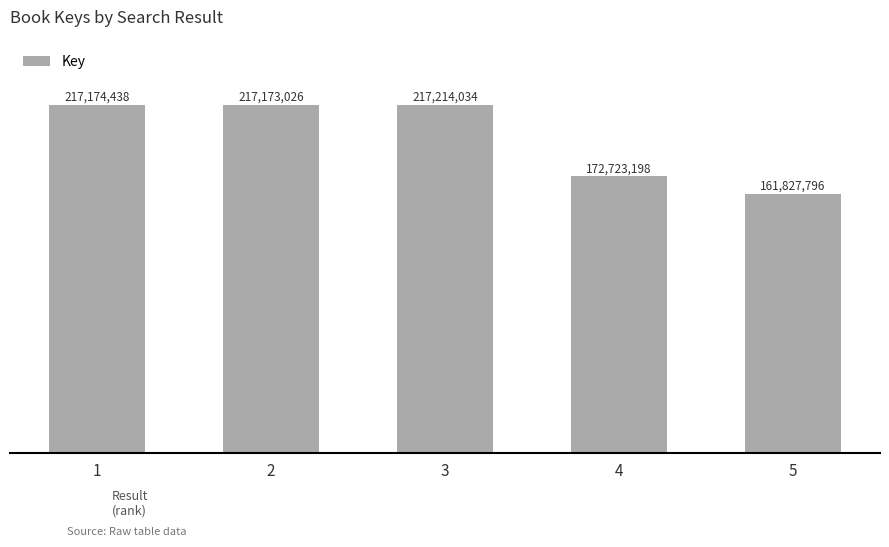

List the labels in order of value, largest first.

3, 1, 2, 4, 5